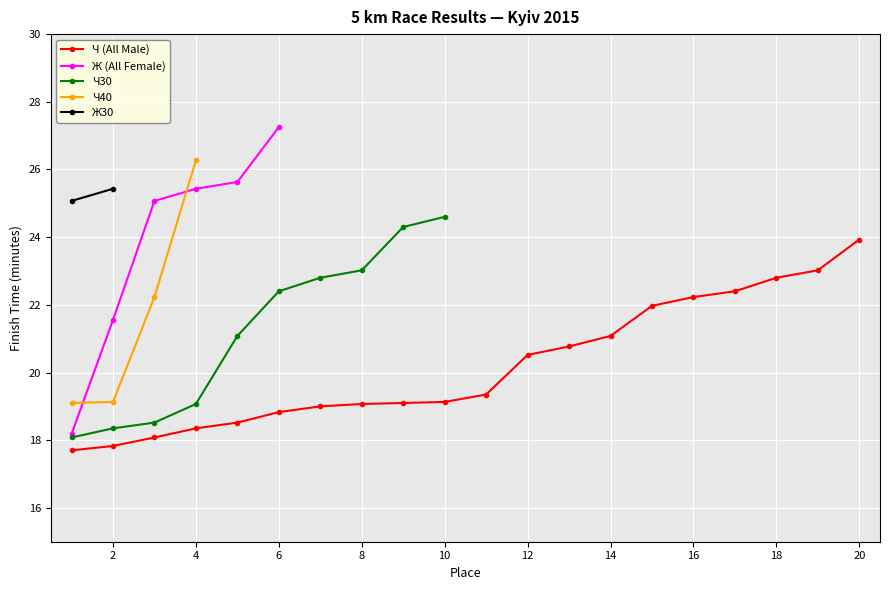

List the labels in order of value, smallest first.

1, 2, 3, 4, 5, 6, 7, 8, 9, 10, 11, 12, 13, 14, 15, 16, 17, 18, 19, 20